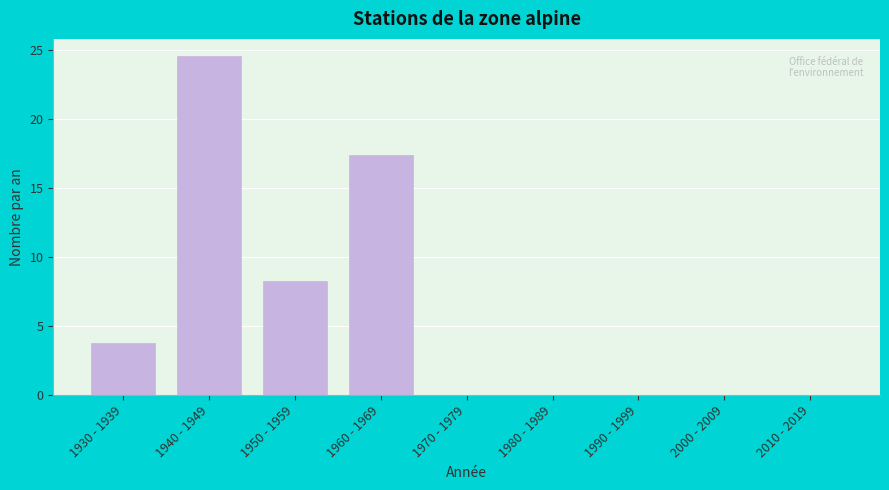

Reading left to right, extract all data points from this chart.

1930 - 1939=3.8	1940 - 1949=24.6	1950 - 1959=8.3	1960 - 1969=17.4	1970 - 1979=0.0	1980 - 1989=0.0	1990 - 1999=0.0	2000 - 2009=0.0	2010 - 2019=0.0